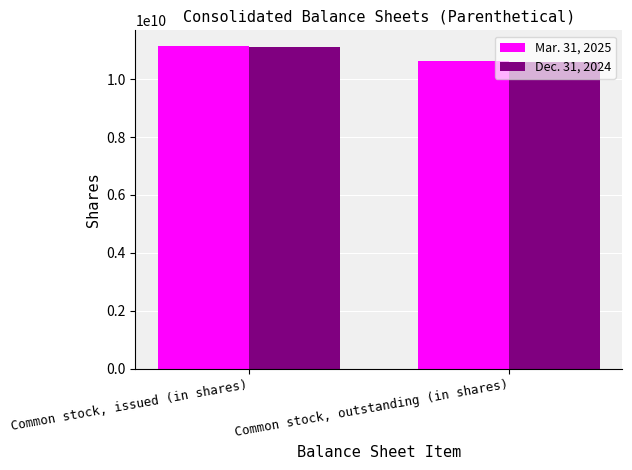

What is the total value across all series at Common stock, issued (in shares)?

22236000000